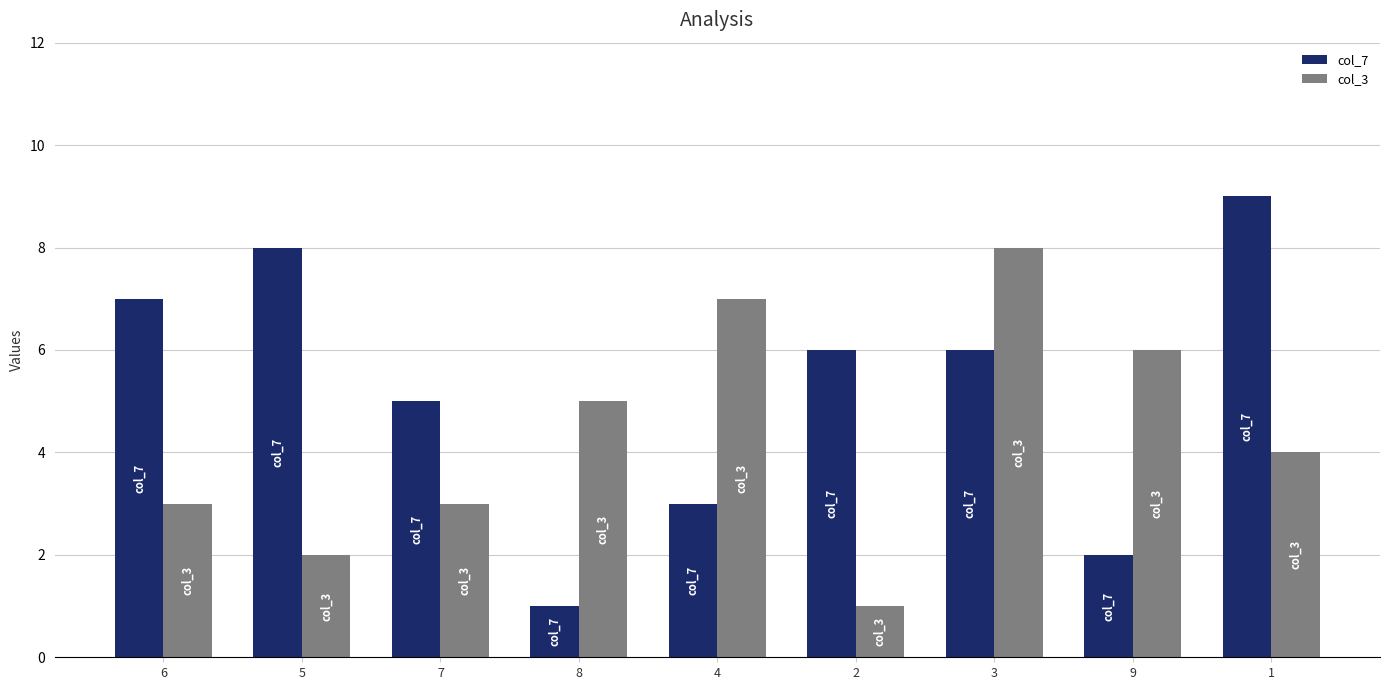

True or false: col_3 has a value of 2 at 1.

False